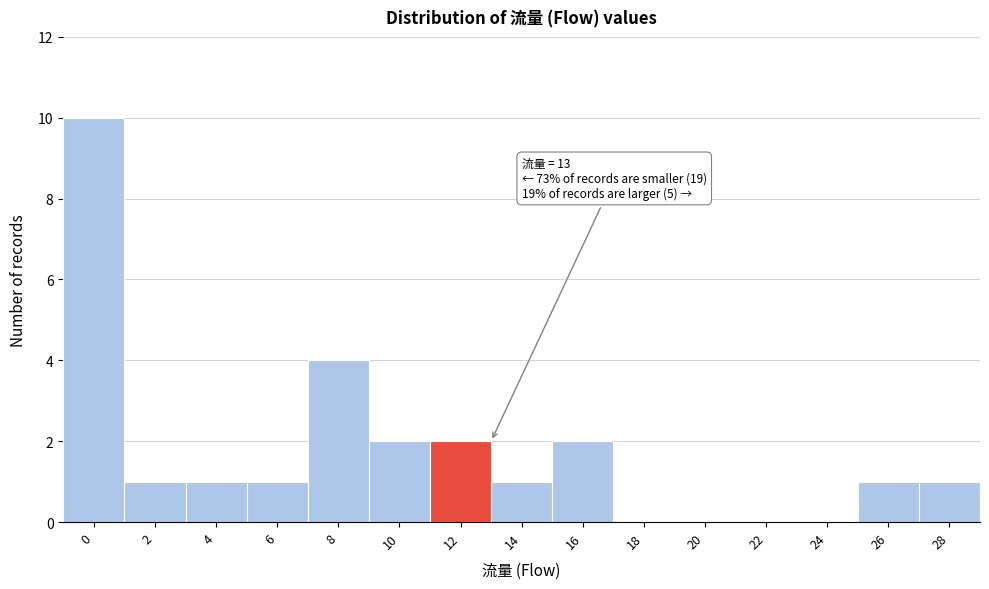

Reading right to left, what are all the values shown in this chart?

28=1	26=1	24=0	22=0	20=0	18=0	16=2	14=1	12=2	10=2	8=4	6=1	4=1	2=1	0=10